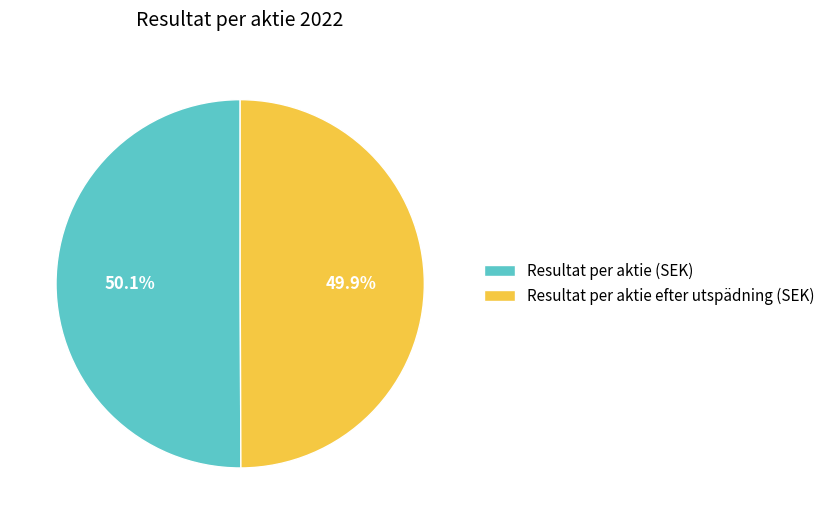

Approximately how many times larger is the value at Resultat per aktie (SEK) compared to Resultat per aktie efter utspädning (SEK)?

1.0